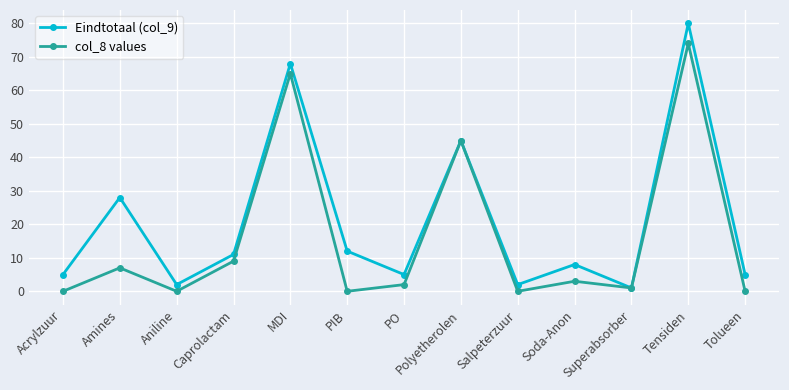

Which series has the largest total across all categories?

Eindtotaal (col_9)